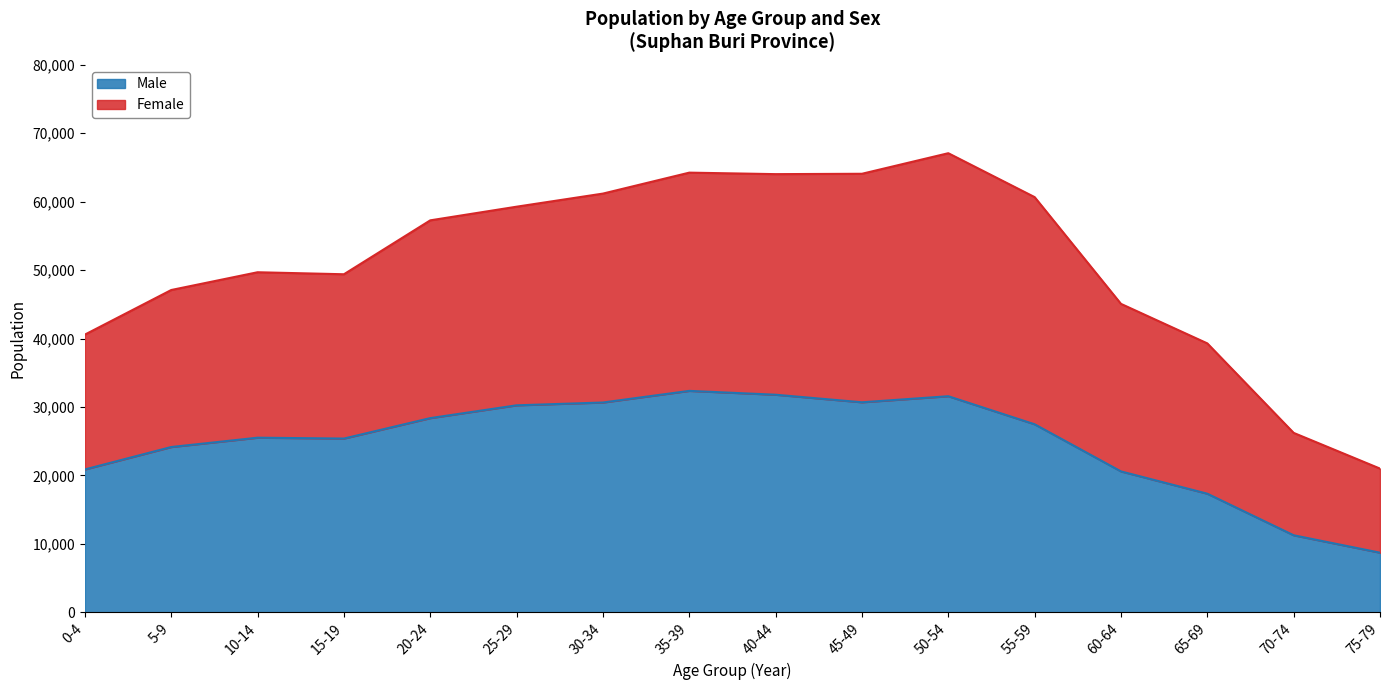

What value does the Male series have at 60-64?

20589